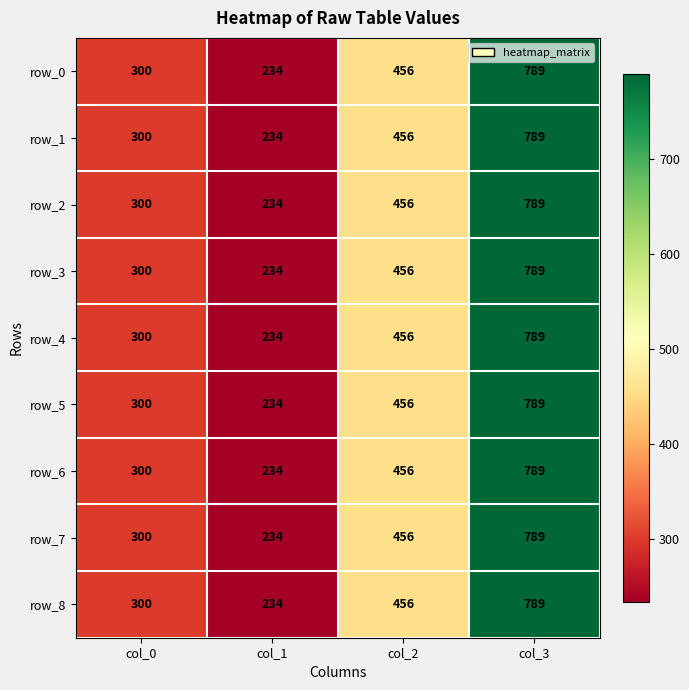

At which label does row_8 reach its minimum?

col_1